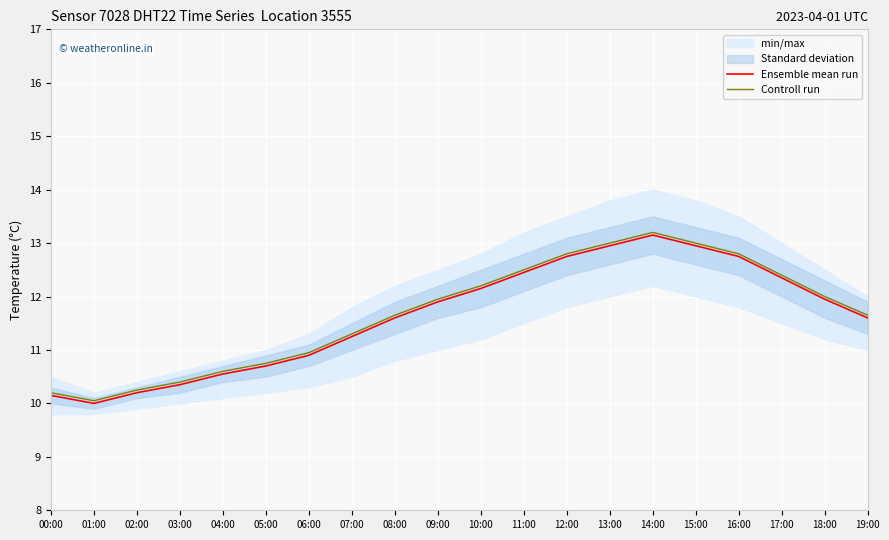

What is the average value of the Ensemble mean run series?

11.6